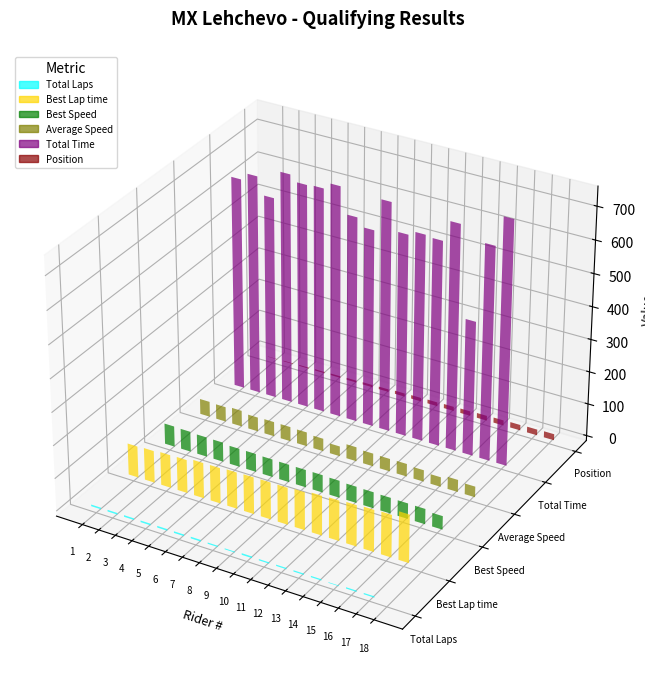

Is it true that Total Time equals 648.0 at TONI CVETKOV?

True